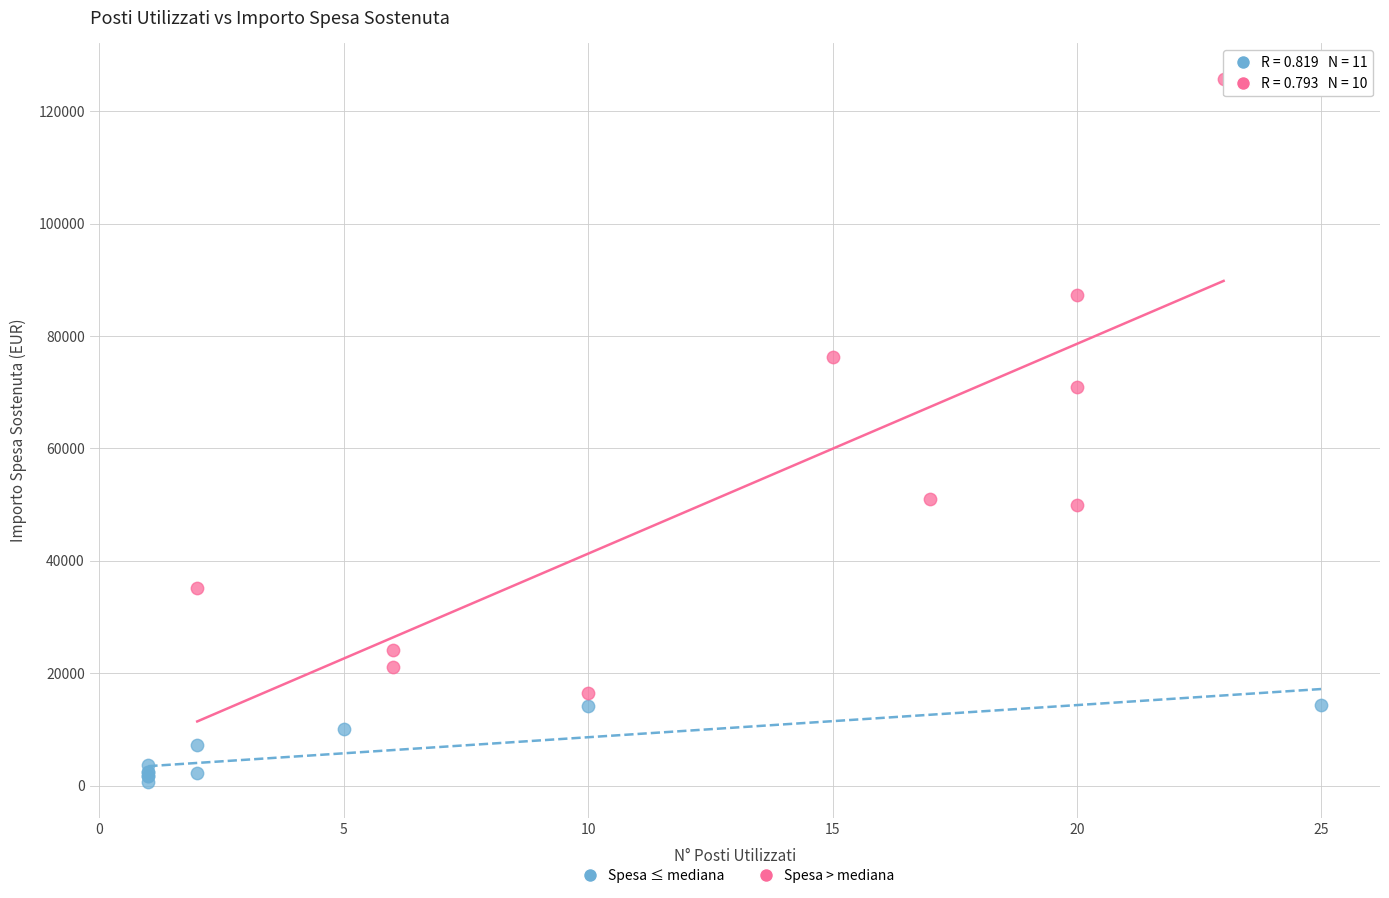

Which series reaches the minimum Y coordinate?

Spesa ≤ mediana